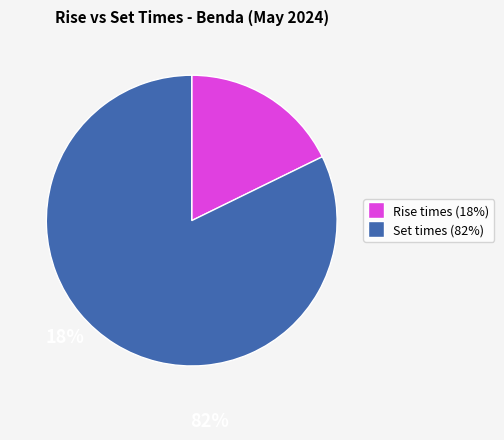

Which category accounts for the majority?

Set